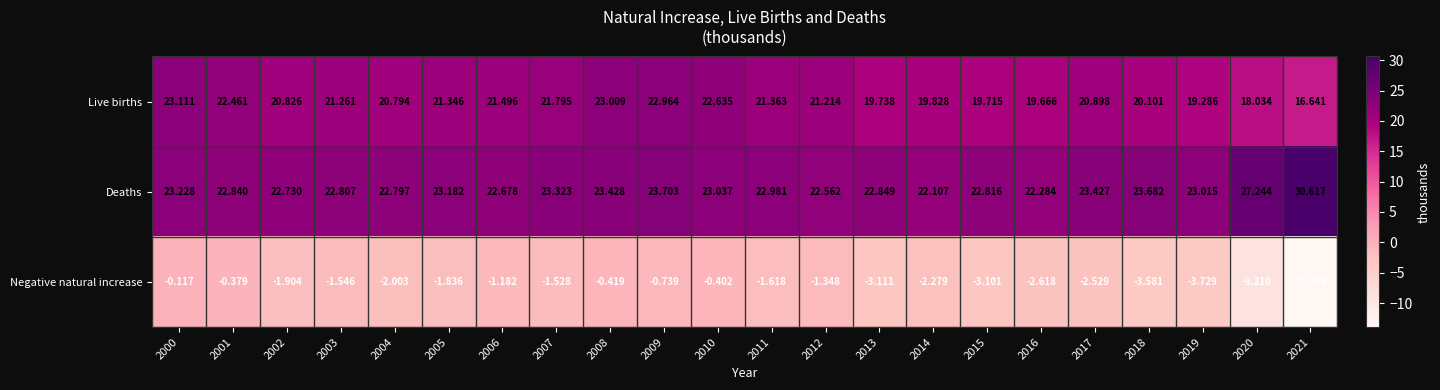

Which category has the highest value across all series?

2021